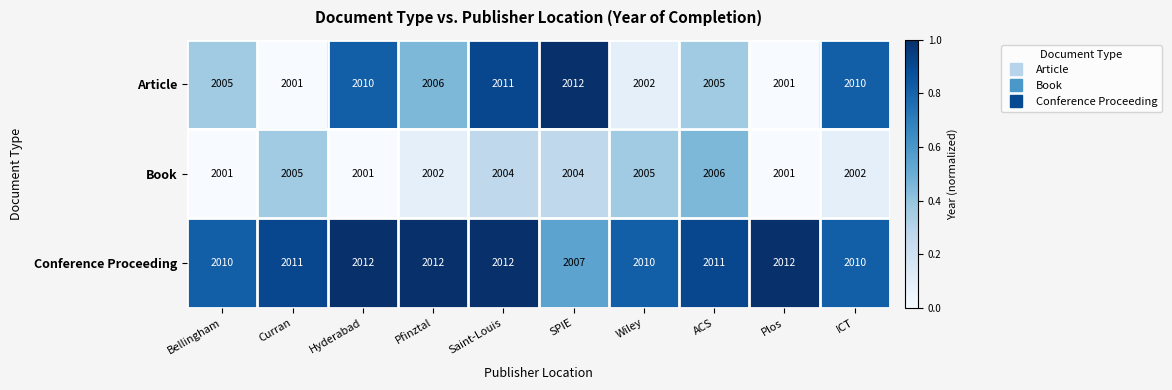

Which series has the largest range (max minus min)?

Article